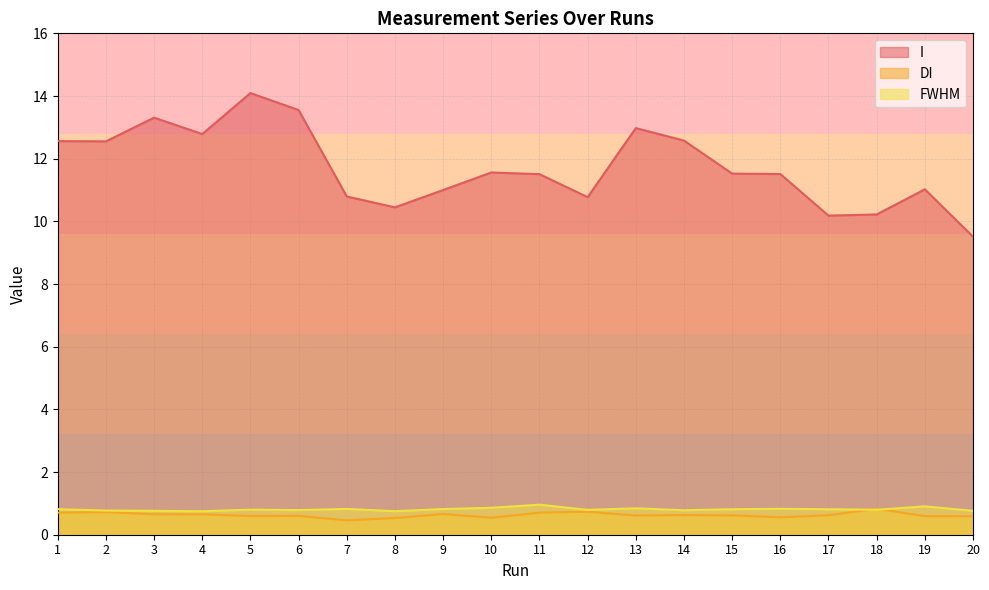

The value of I at 10 is 16.3. True or false?

False